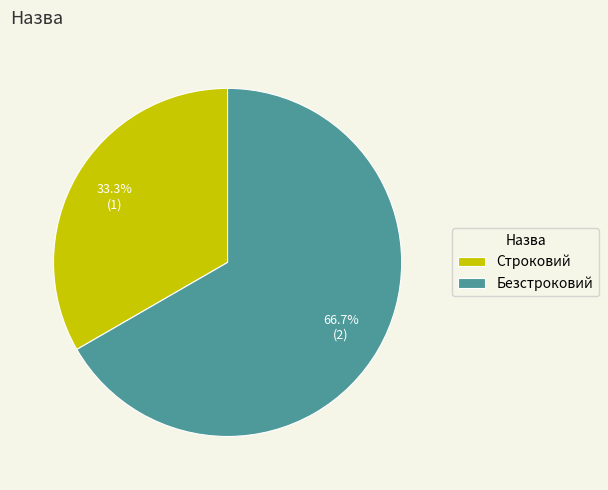

How many segments does this pie chart have?

2